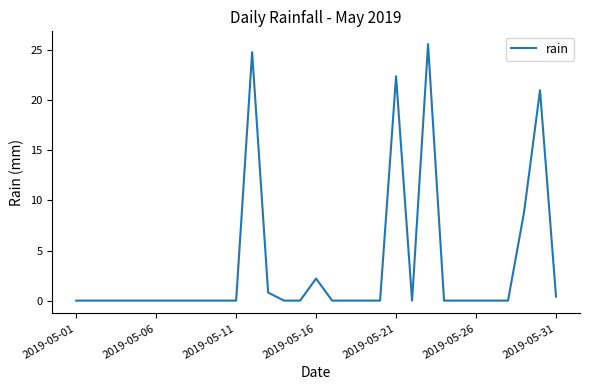

What is the greatest value displayed?

25.6